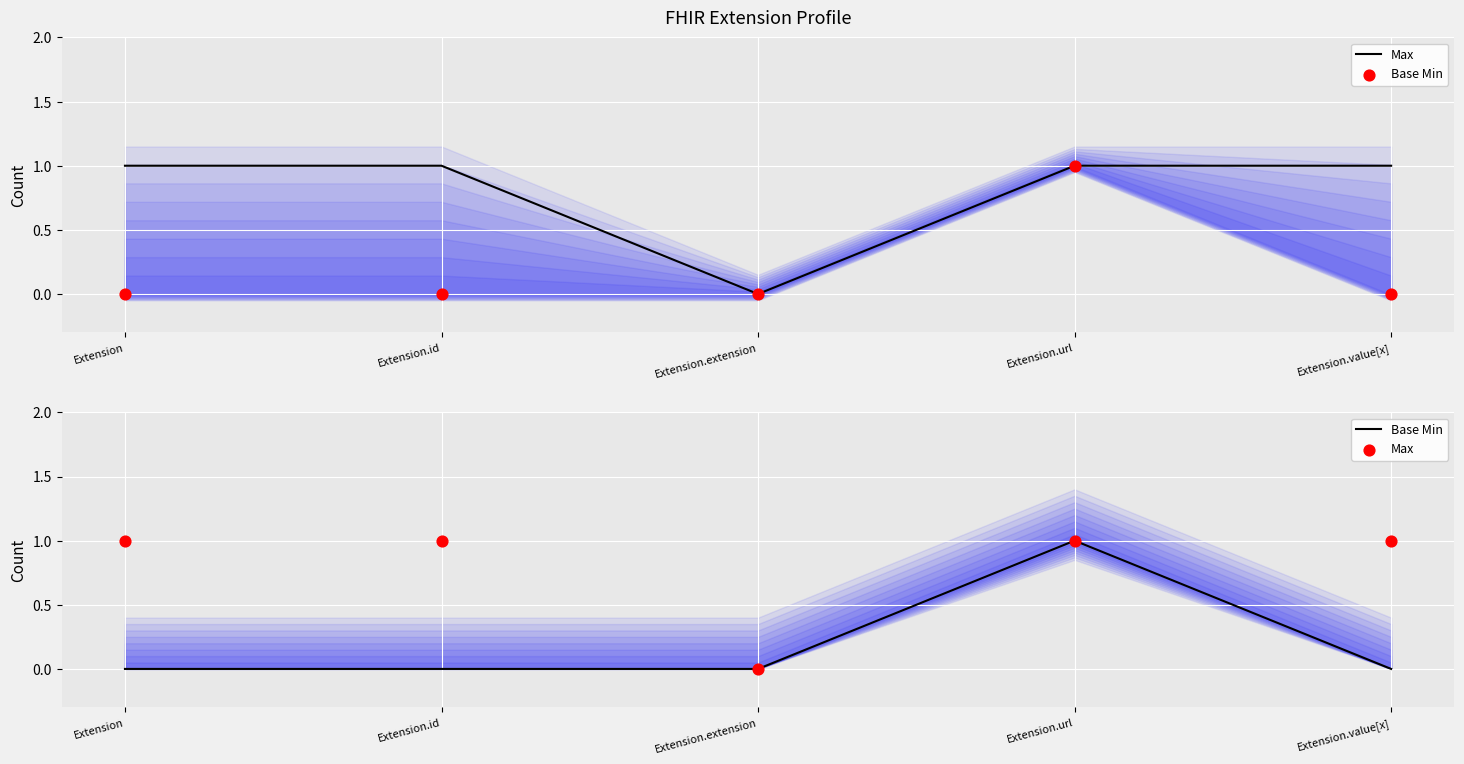

What are all the series names shown in the legend?

Max, Base Min